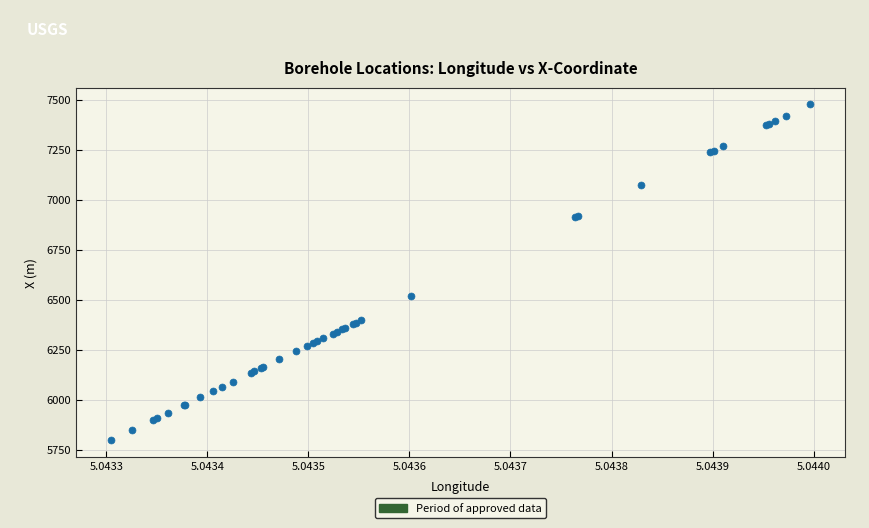

What Y value in the scatter plot is closest to 6638?

6521.3